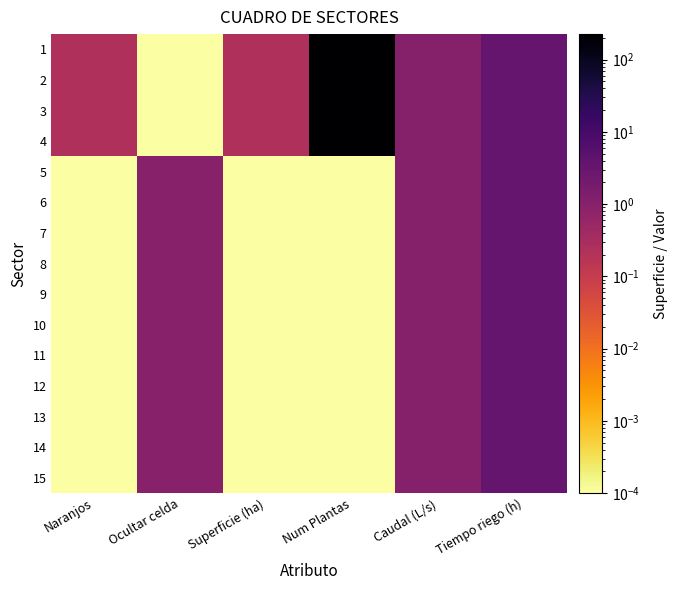

Reading left to right, extract all data points from this chart.

1: Naranjos=0.2	Ocultar celda=0.0	Superficie (ha)=0.2	Num Plantas=225.0	Caudal (L/s)=1.1	Tiempo riego (h)=3.4
2: Naranjos=0.2	Ocultar celda=0.0	Superficie (ha)=0.2	Num Plantas=225.0	Caudal (L/s)=1.1	Tiempo riego (h)=3.4
3: Naranjos=0.2	Ocultar celda=0.0	Superficie (ha)=0.2	Num Plantas=225.0	Caudal (L/s)=1.1	Tiempo riego (h)=3.4
4: Naranjos=0.2	Ocultar celda=0.0	Superficie (ha)=0.2	Num Plantas=225.0	Caudal (L/s)=1.1	Tiempo riego (h)=3.4
5: Naranjos=0.0	Ocultar celda=1.0	Superficie (ha)=0.0	Num Plantas=0.0	Caudal (L/s)=1.1	Tiempo riego (h)=3.4
6: Naranjos=0.0	Ocultar celda=1.0	Superficie (ha)=0.0	Num Plantas=0.0	Caudal (L/s)=1.1	Tiempo riego (h)=3.4
7: Naranjos=0.0	Ocultar celda=1.0	Superficie (ha)=0.0	Num Plantas=0.0	Caudal (L/s)=1.1	Tiempo riego (h)=3.4
8: Naranjos=0.0	Ocultar celda=1.0	Superficie (ha)=0.0	Num Plantas=0.0	Caudal (L/s)=1.1	Tiempo riego (h)=3.4
9: Naranjos=0.0	Ocultar celda=1.0	Superficie (ha)=0.0	Num Plantas=0.0	Caudal (L/s)=1.1	Tiempo riego (h)=3.4
10: Naranjos=0.0	Ocultar celda=1.0	Superficie (ha)=0.0	Num Plantas=0.0	Caudal (L/s)=1.1	Tiempo riego (h)=3.4
11: Naranjos=0.0	Ocultar celda=1.0	Superficie (ha)=0.0	Num Plantas=0.0	Caudal (L/s)=1.1	Tiempo riego (h)=3.4
12: Naranjos=0.0	Ocultar celda=1.0	Superficie (ha)=0.0	Num Plantas=0.0	Caudal (L/s)=1.1	Tiempo riego (h)=3.4
13: Naranjos=0.0	Ocultar celda=1.0	Superficie (ha)=0.0	Num Plantas=0.0	Caudal (L/s)=1.1	Tiempo riego (h)=3.4
14: Naranjos=0.0	Ocultar celda=1.0	Superficie (ha)=0.0	Num Plantas=0.0	Caudal (L/s)=1.1	Tiempo riego (h)=3.4
15: Naranjos=0.0	Ocultar celda=1.0	Superficie (ha)=0.0	Num Plantas=0.0	Caudal (L/s)=1.1	Tiempo riego (h)=3.4